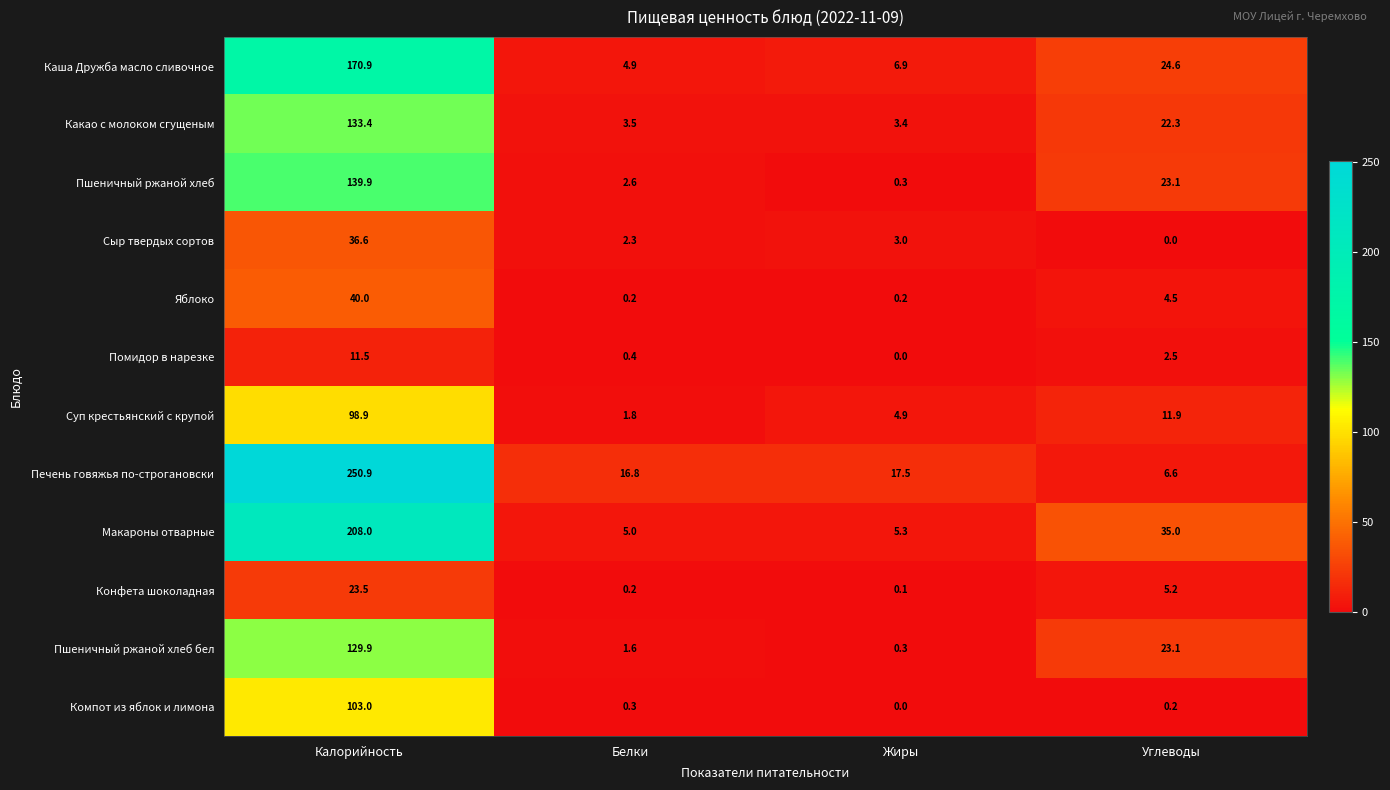

How many values in the Помидор в нарезке series are below 2?

2